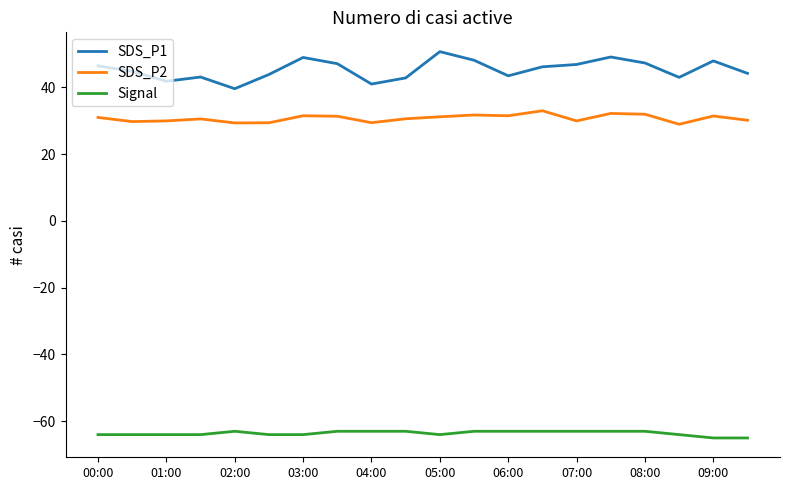

True or false: SDS_P1 has more than 1 points higher than both neighbors.

True